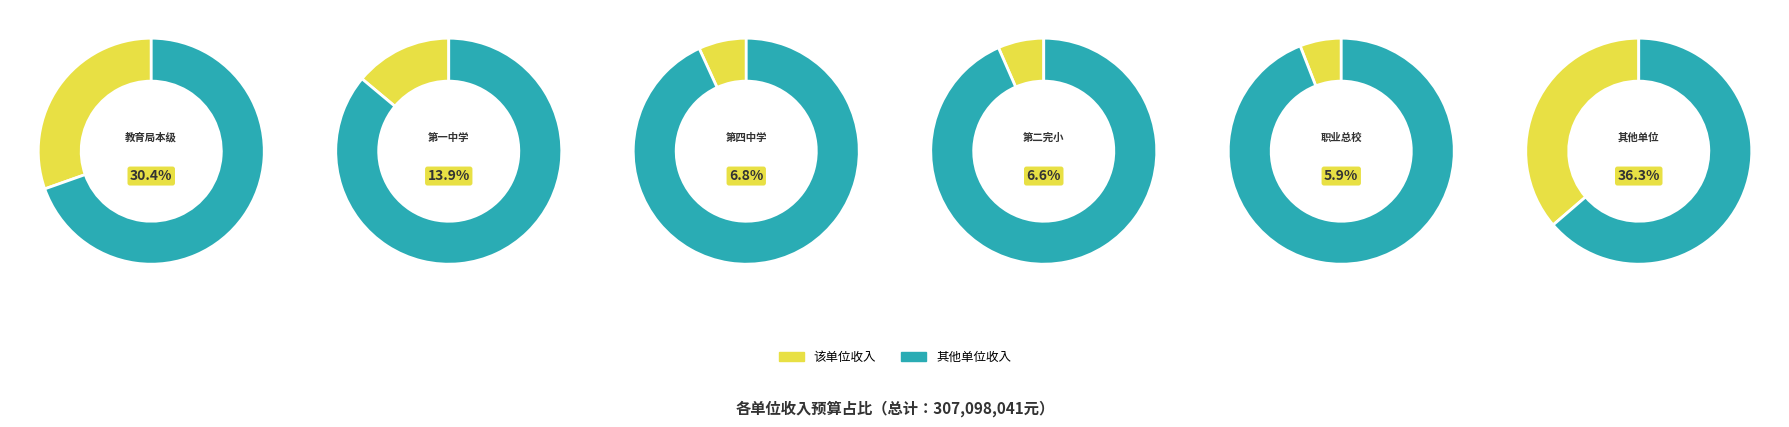

Is it true that 教育局本级 is 16% of the pie?

False